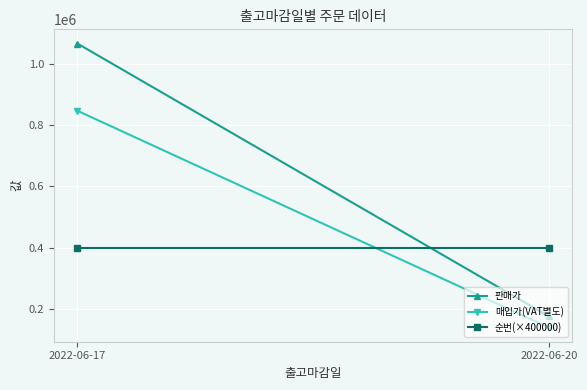

Is it true that 판매가 equals 303198 at 2022-06-20?

False